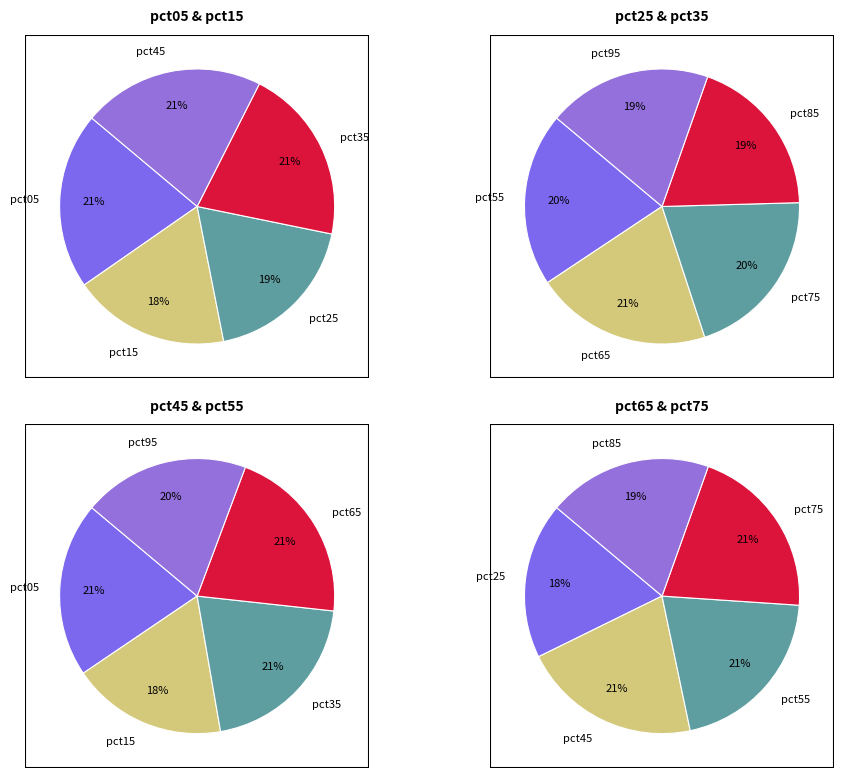

Between pct35 and pct95, which is larger?

pct35